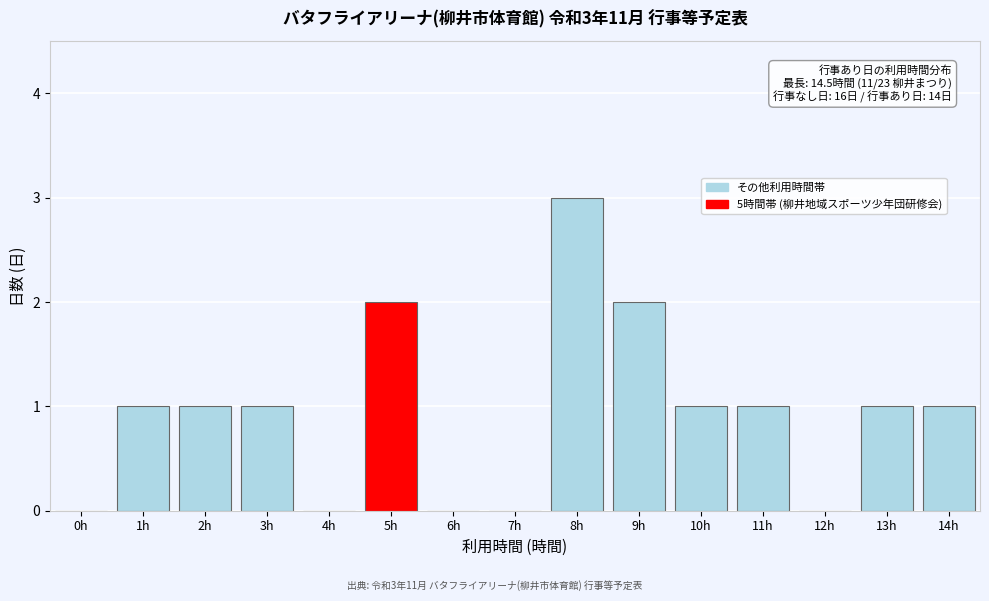

Reading left to right, list all the values displayed in this chart.

0h=0	1h=1	2h=1	3h=1	4h=0	5h=2	6h=0	7h=0	8h=3	9h=2	10h=1	11h=1	12h=0	13h=1	14h=1